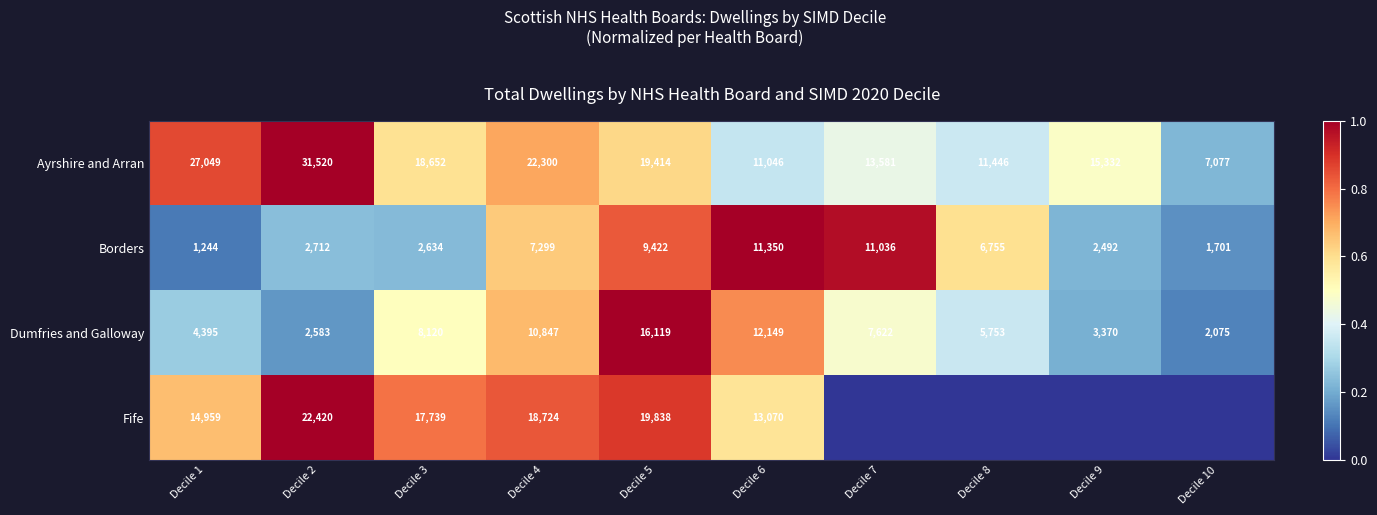

At which label is Ayrshire and Arran closest to 19298?

Decile 5